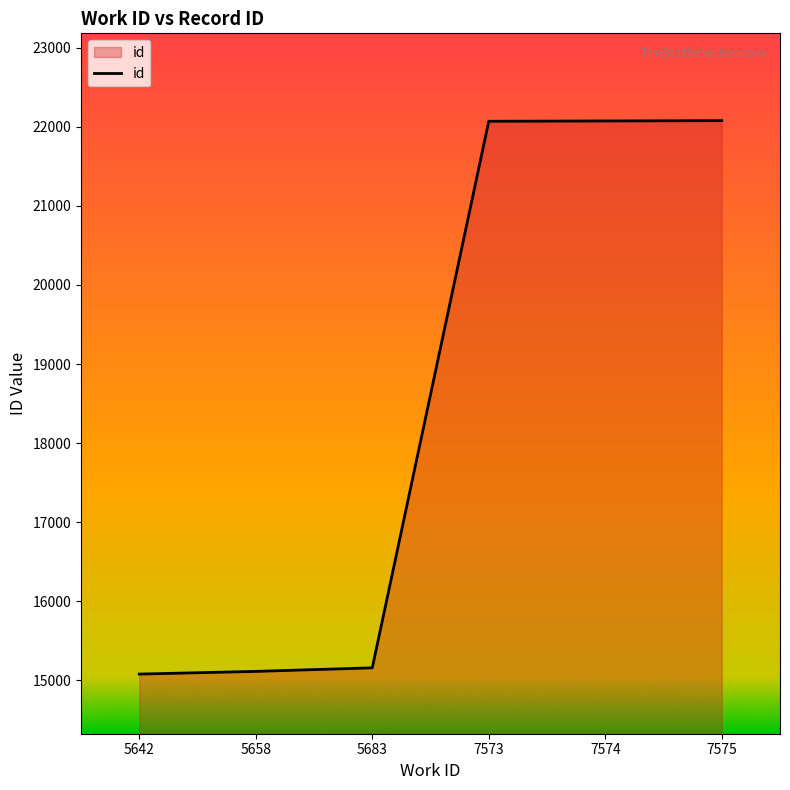

What is the ratio of the value at 5683 to the value at 7573?

0.7